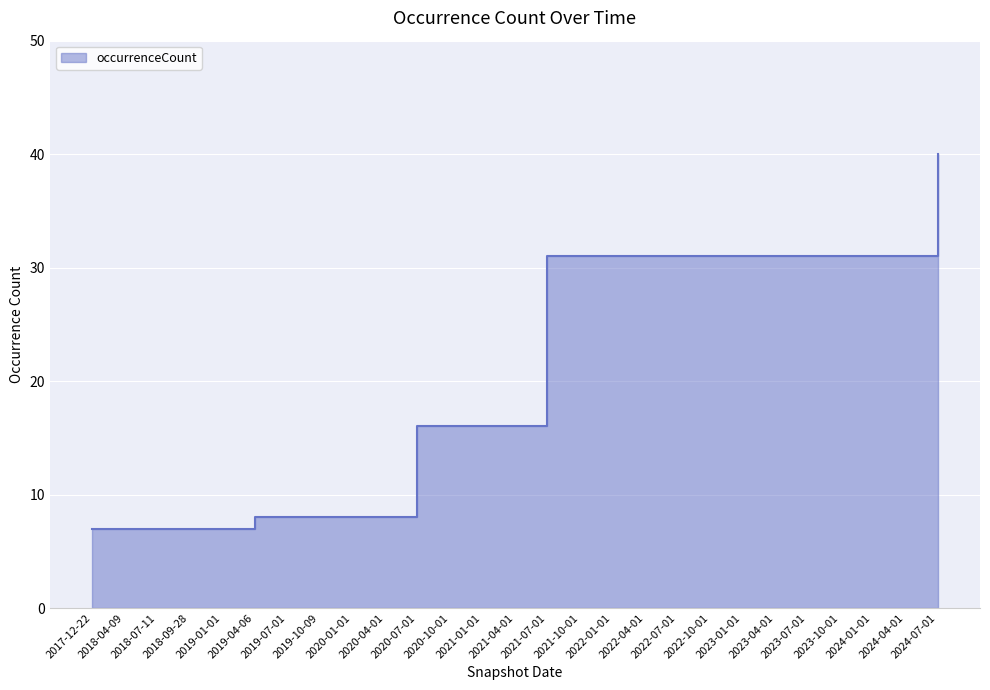

Which category has the lowest value across all series?

2017-12-22